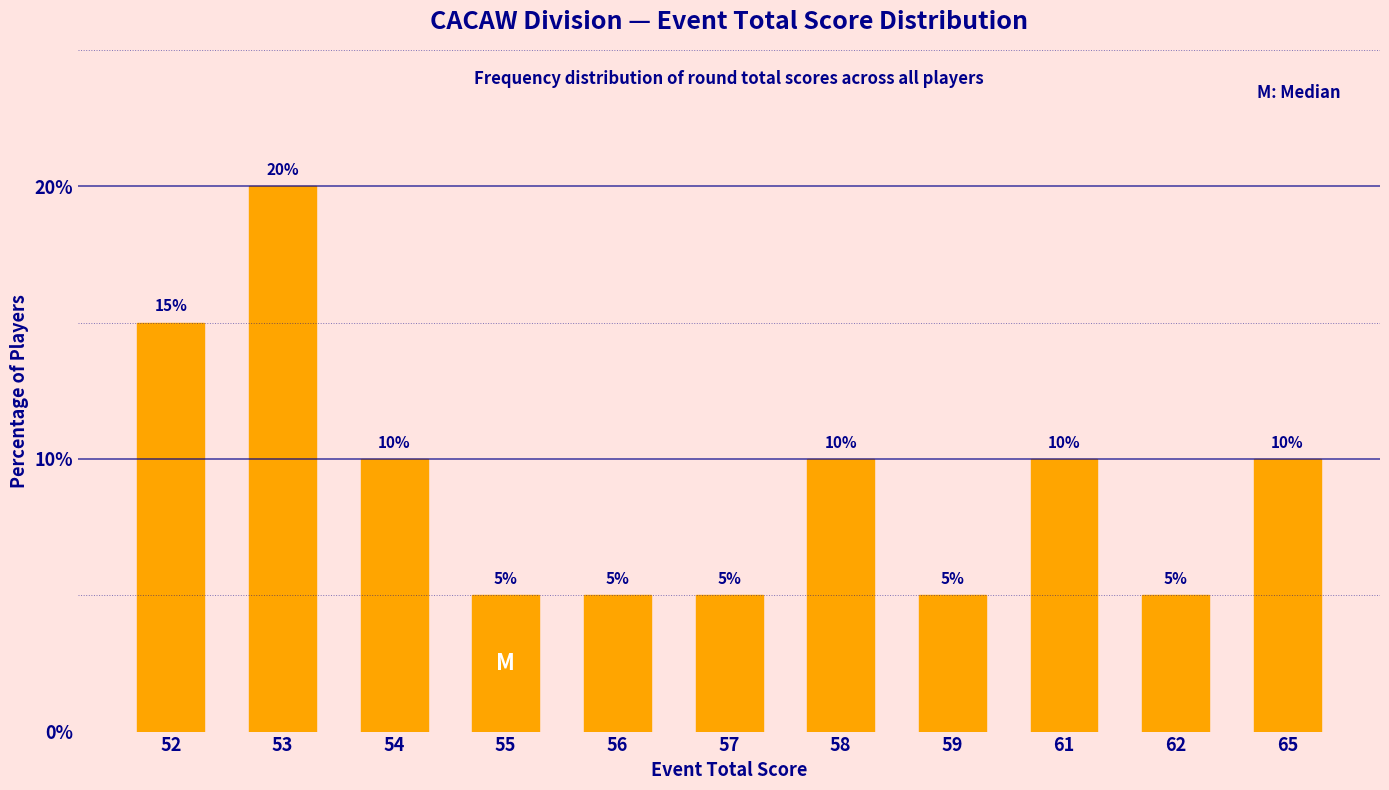

Reading left to right, extract all data points from this chart.

15	20	10	5	5	5	10	5	10	5	10